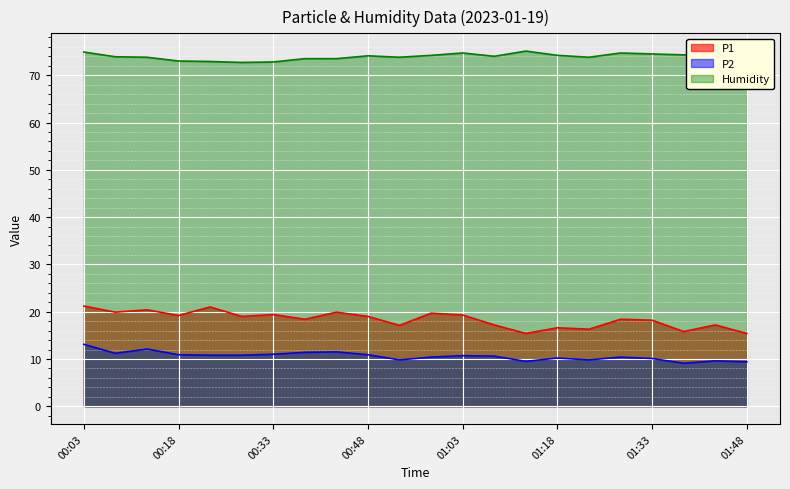

Read the P2 value at 00:43.

11.5